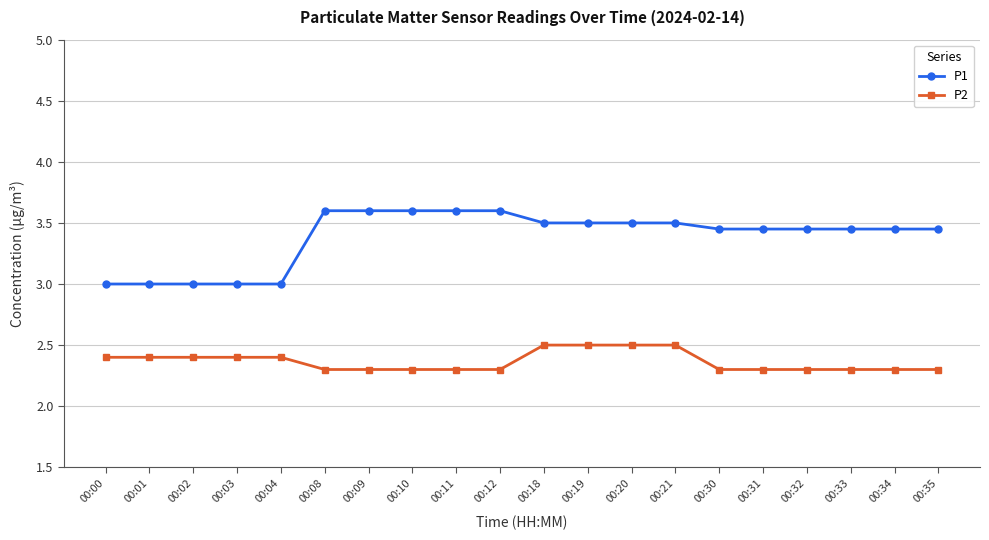

What is the total value across all series at 00:00?

5.4